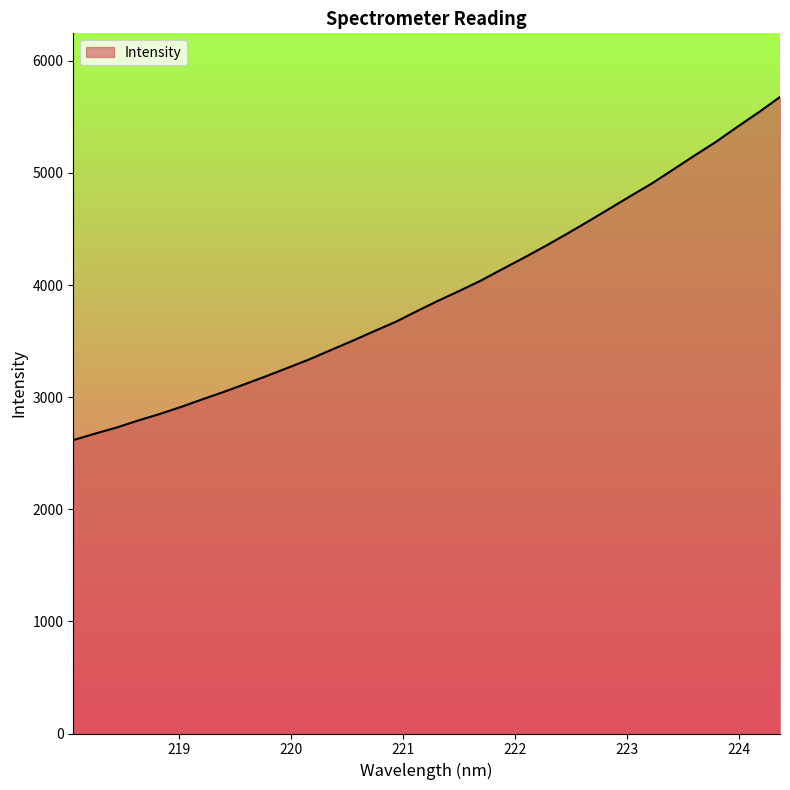

What is the difference between the maximum and minimum values?

3060.5